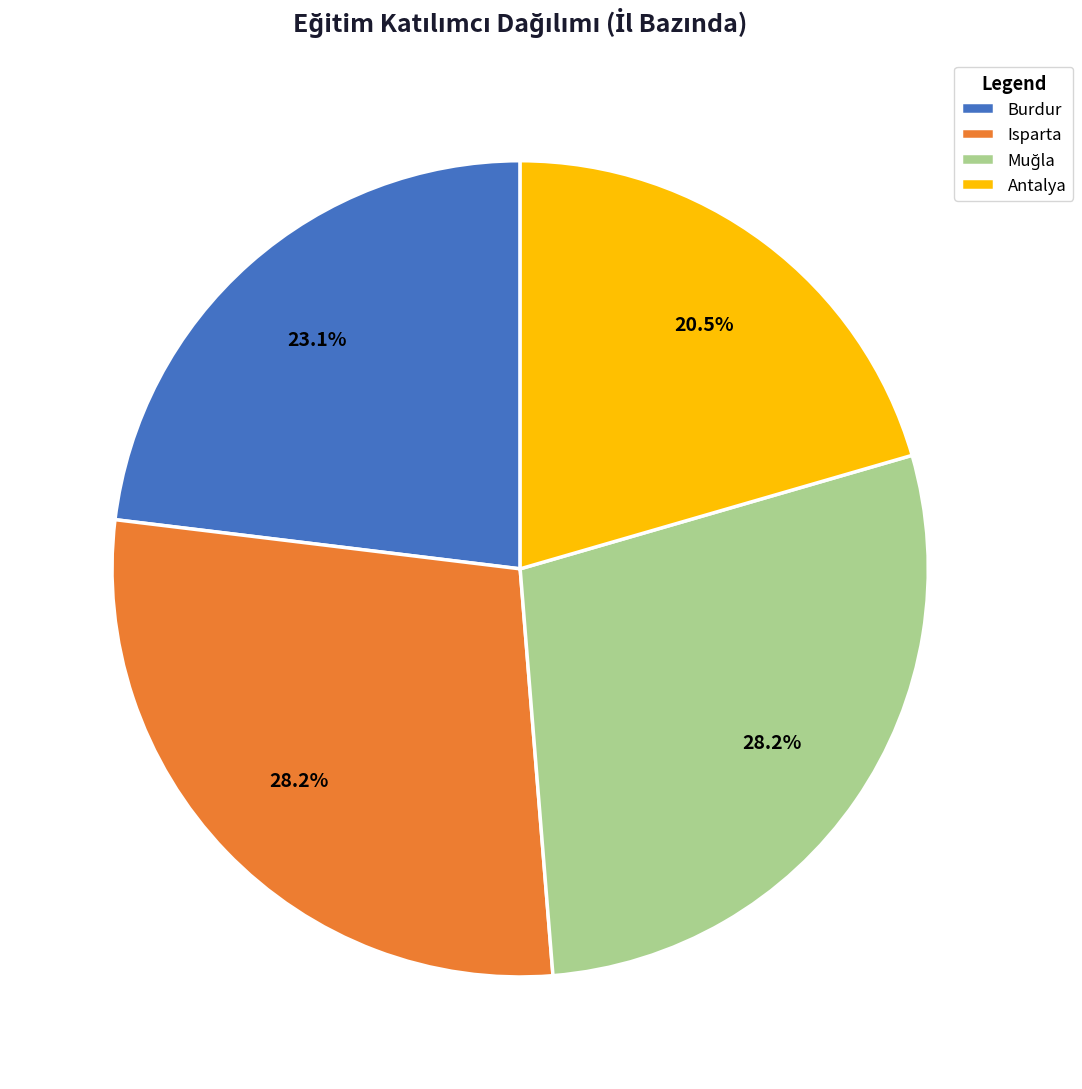

How many slices are in this pie chart?

4